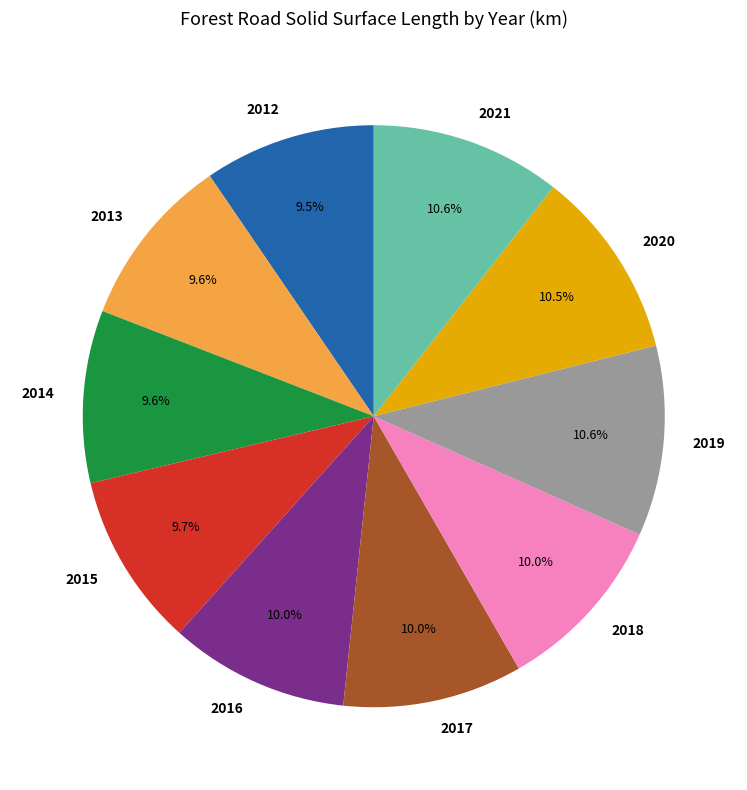

What percentage is NOT represented by 2021?

89.4%